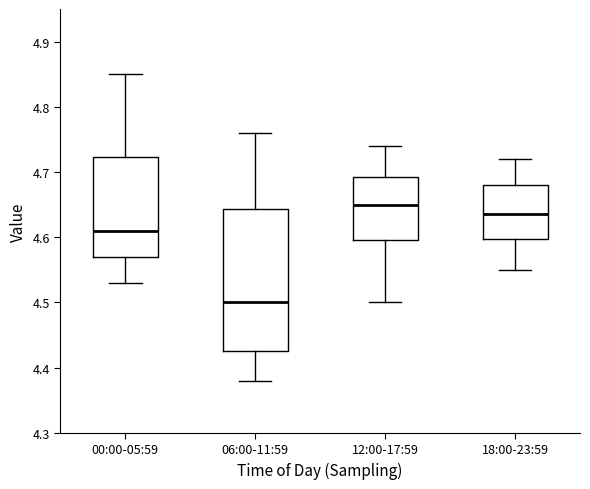

Comparing the boxes themselves (not the whiskers), which one is the tallest?

06:00-11:59